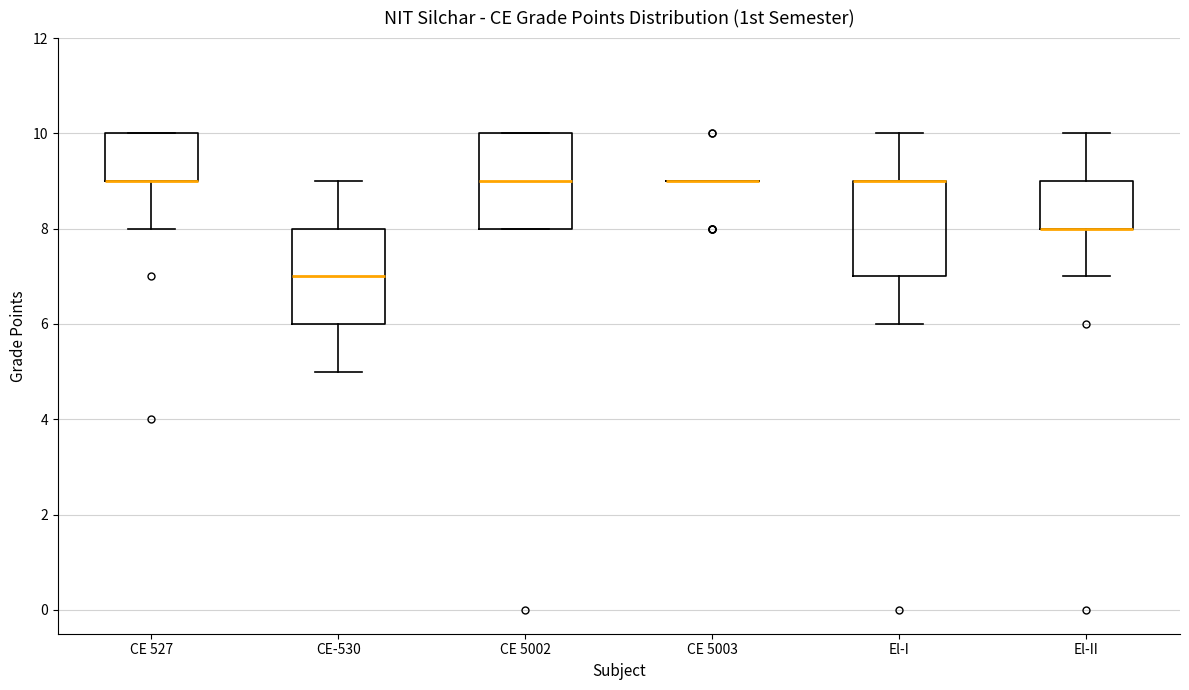

Where does the lower whisker of the box for CE 527 end on the y-axis? The values are not printed on the chart, so give them approximately, as read against the axis.

8